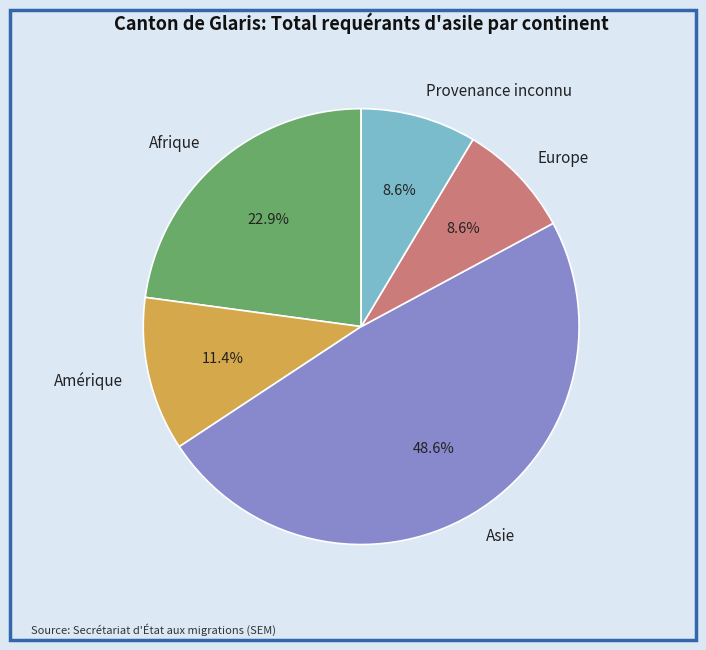

Does Provenance inconnu account for over 50% of the chart?

No